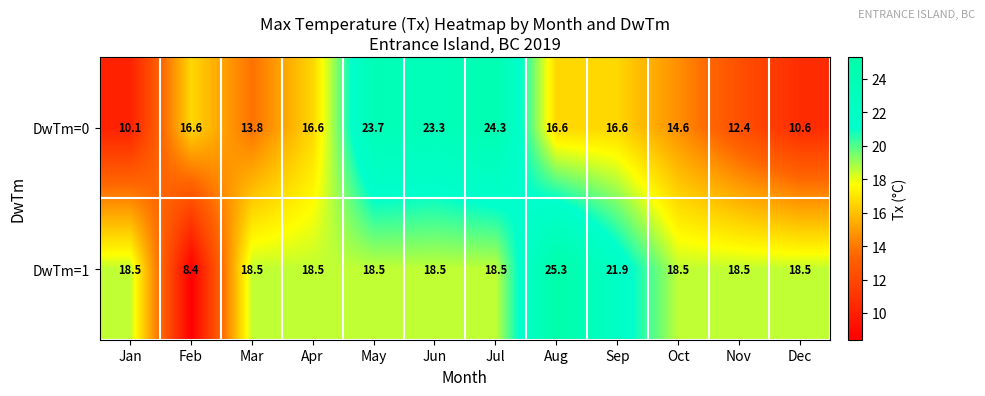

Rank the series by their maximum value, from highest to lowest.

DwTm=1, DwTm=0